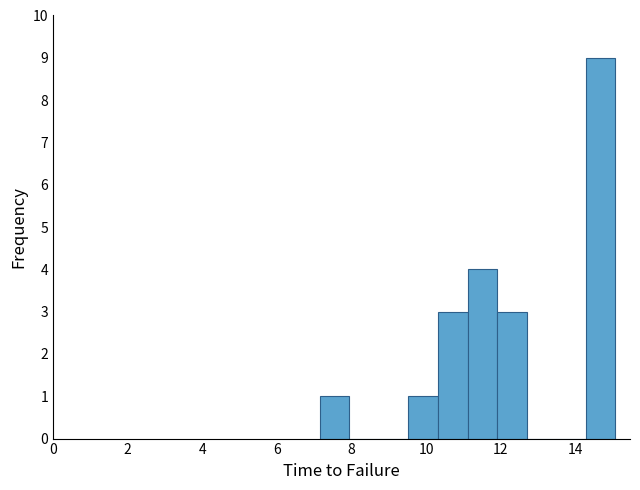

Around what value on the x-axis is the tallest bar? Give the approximate position of its centre, as read against the axis.

14.6